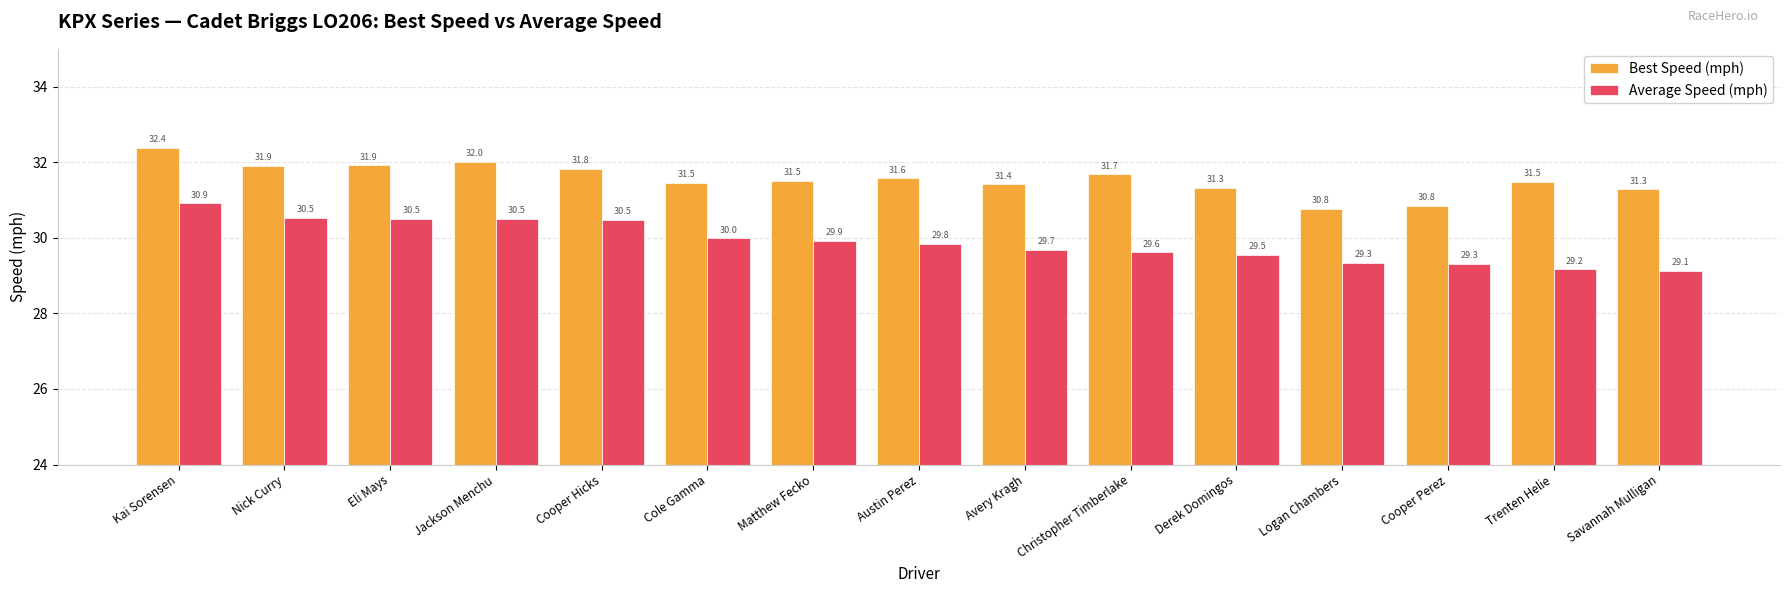

The value of Best Speed (mph) at Cooper Perez is 30.8. True or false?

True